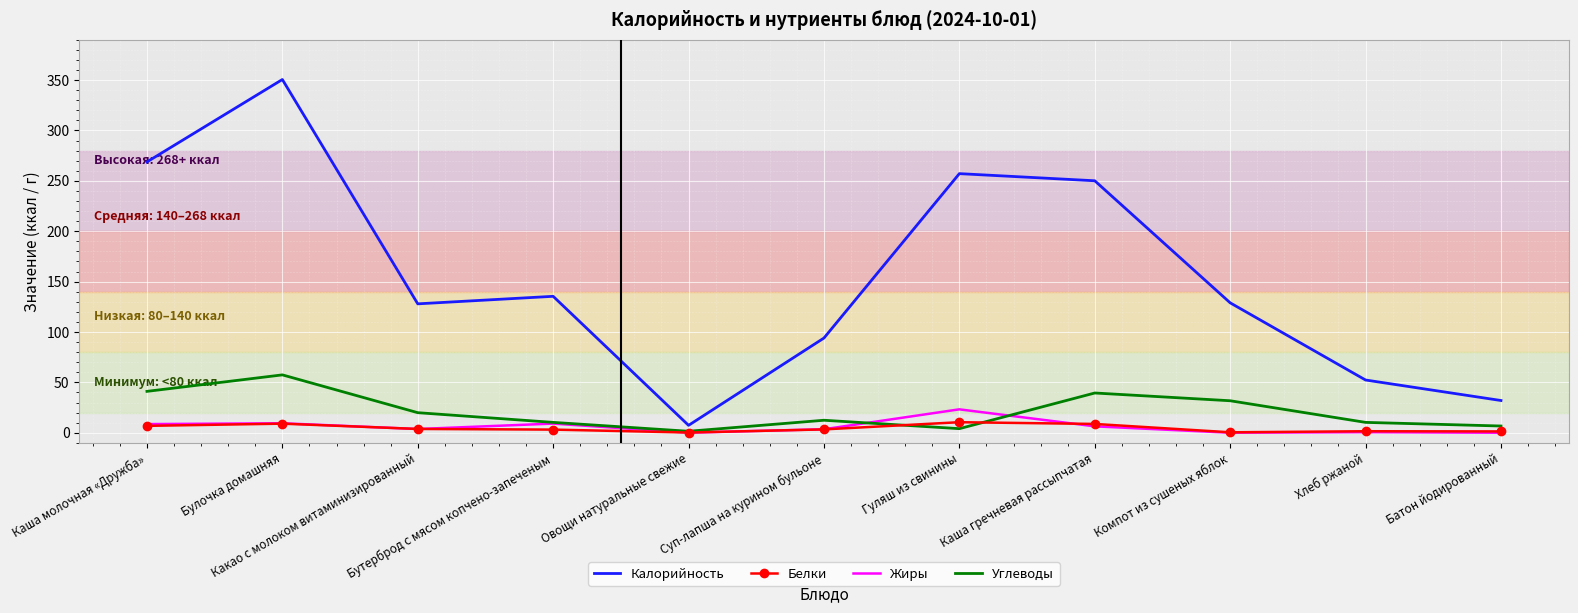

What is the greatest value displayed?

350.6